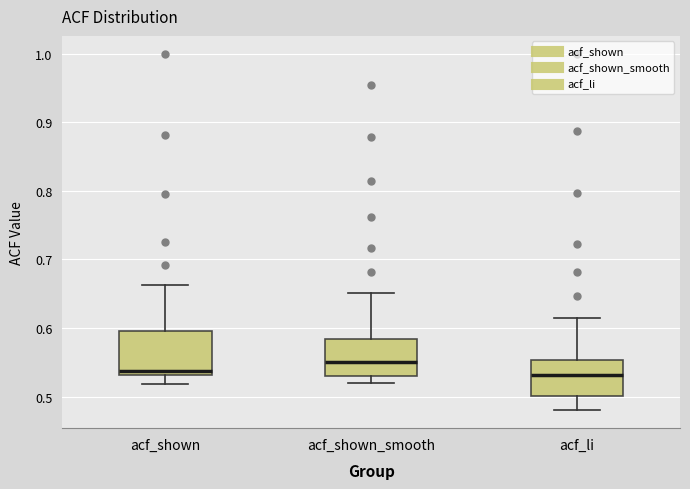

Where is the lower edge of the box for acf_shown_smooth on the y-axis? The values are not printed on the chart, so give them approximately, as read against the axis.

0.53